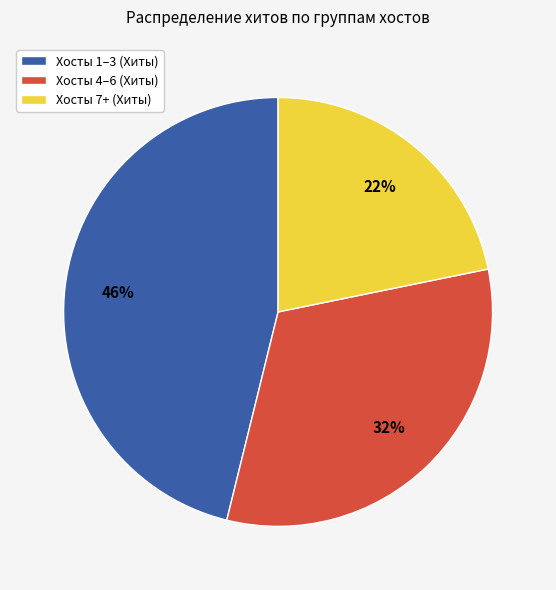

To the nearest percent, what percentage of the pie is Хосты 7+ (Хиты)?

22%